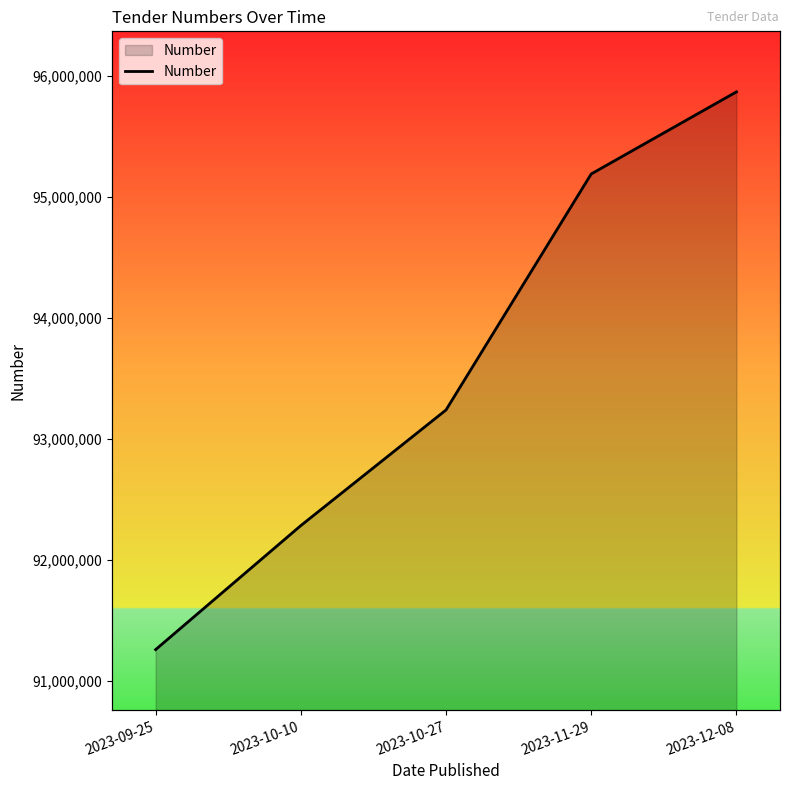

Reading left to right, what are all the values shown in this chart?

91258798	92283214	93238366	95187793	95865804